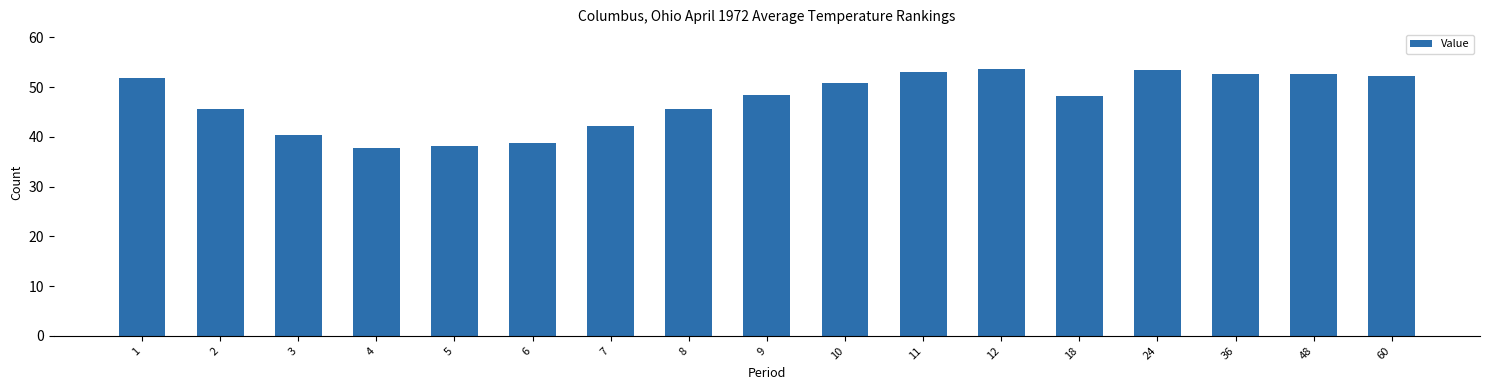

What is the minimum value shown in the chart?

37.8